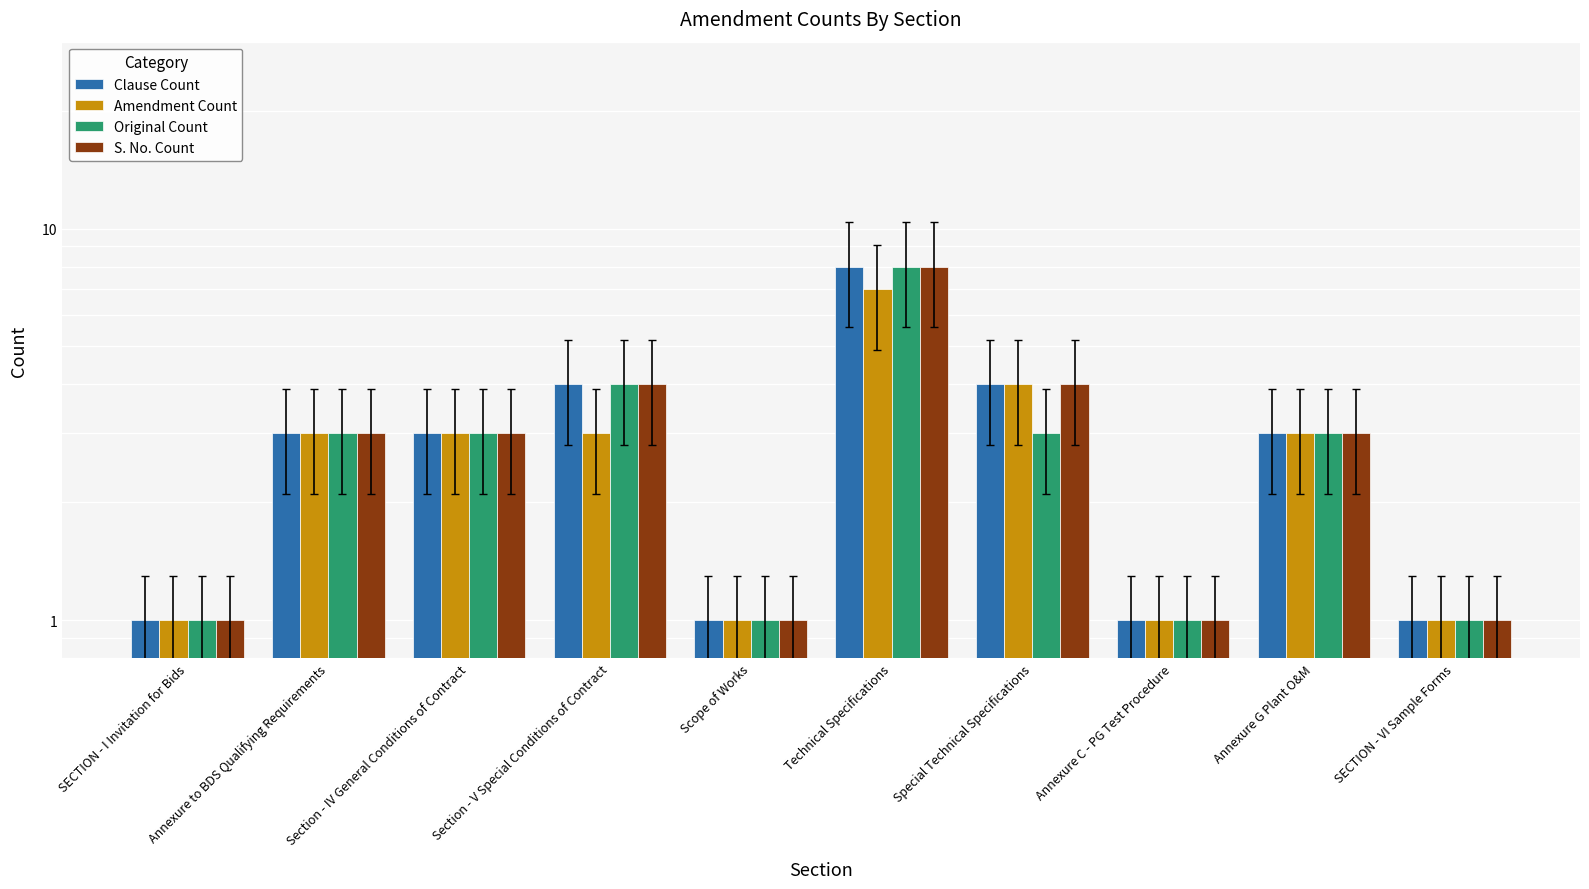

Rank the series at Technical Specifications from highest to lowest value.

Clause Count, Original Count, S. No. Count, Amendment Count